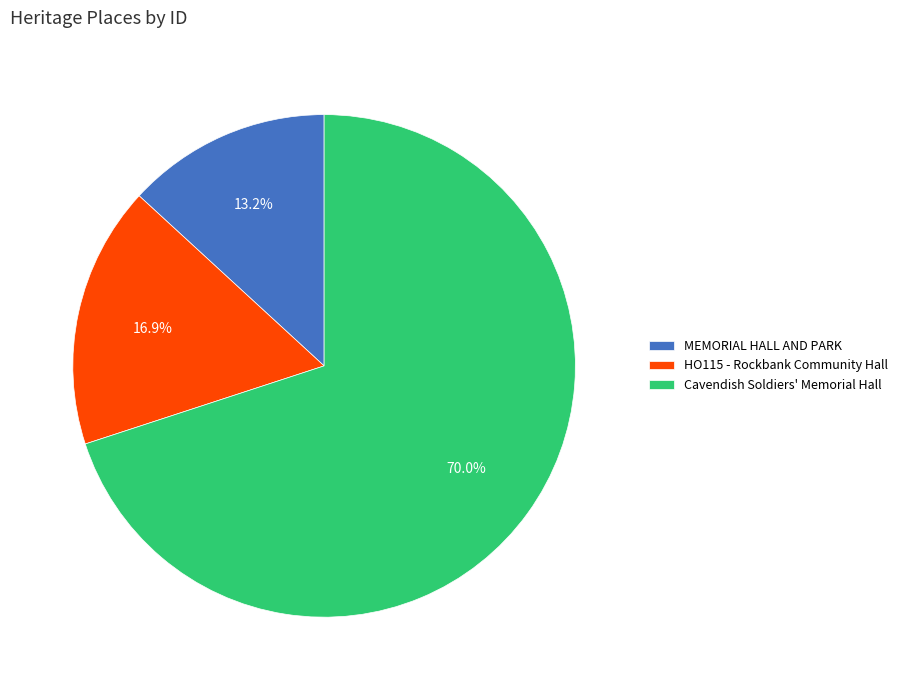

True or false: Cavendish Soldiers' Memorial Hall accounts for 70% of the total.

True